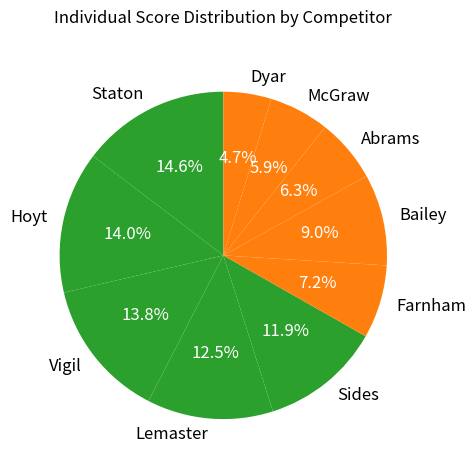

What is the ratio of the value at McGraw to the value at Bailey?

0.7